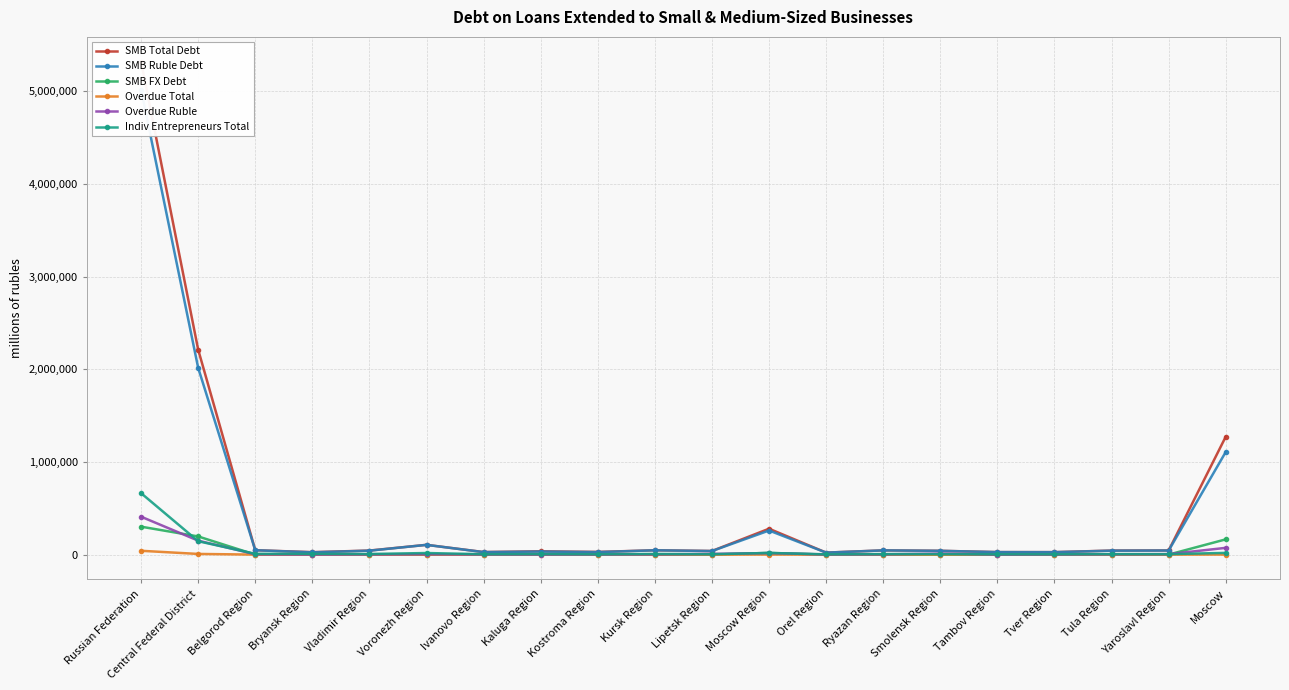

What position from the right is Kostroma Region?

12